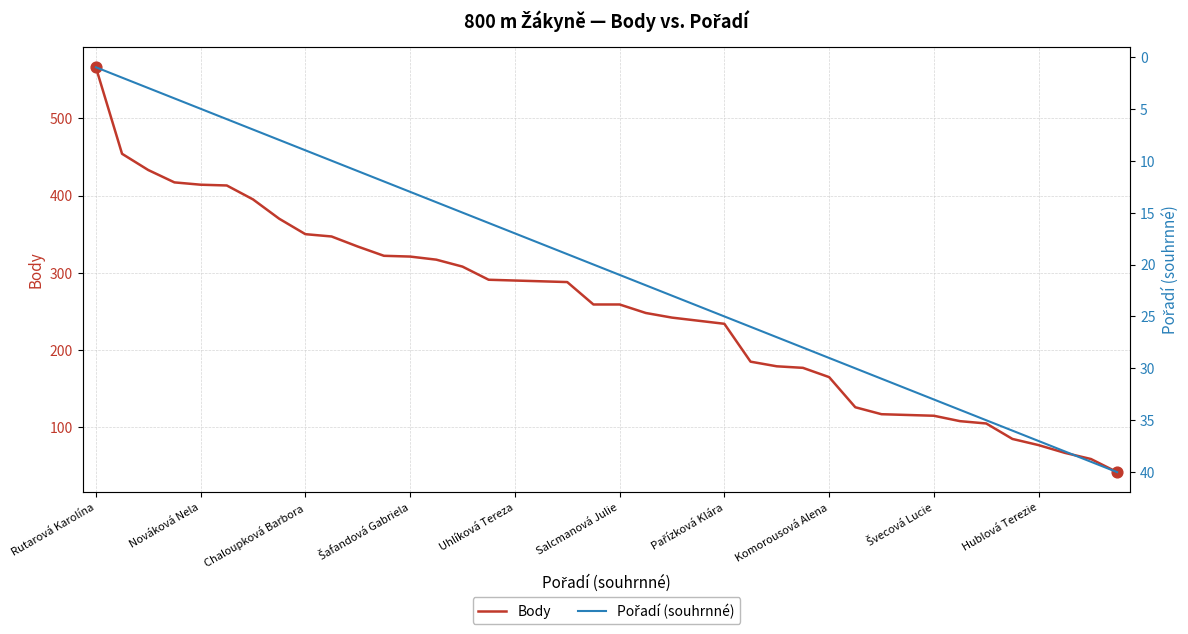

Which series contains the highest Y value?

Body